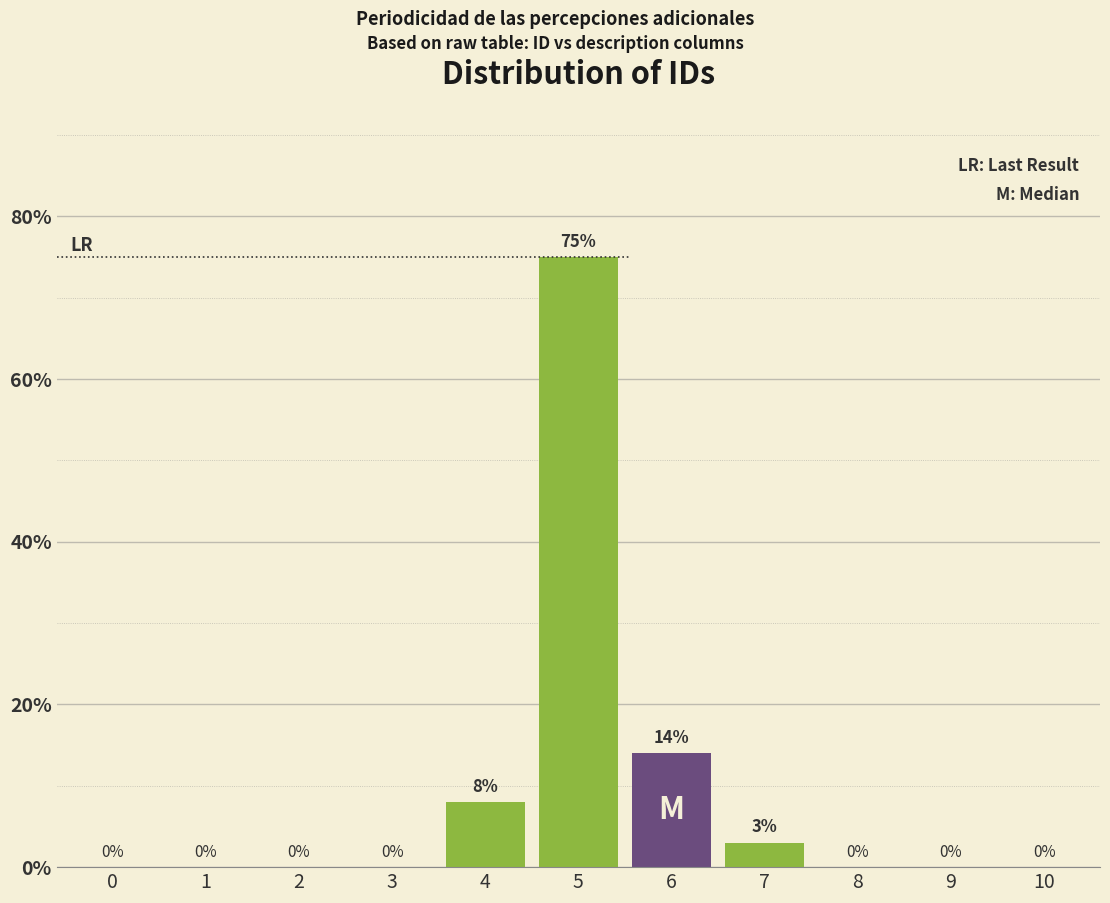

Reading left to right, what are all the values shown in this chart?

0=0	1=0	2=0	3=0	4=8	5=75	6=14	7=3	8=0	9=0	10=0